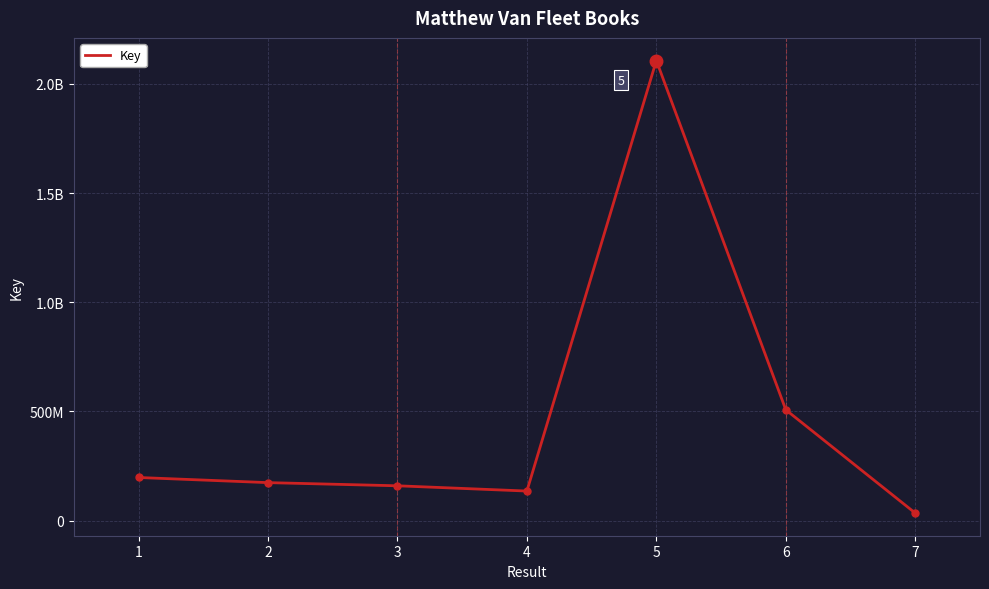

What is the value of the 6th point from the left?

507327884